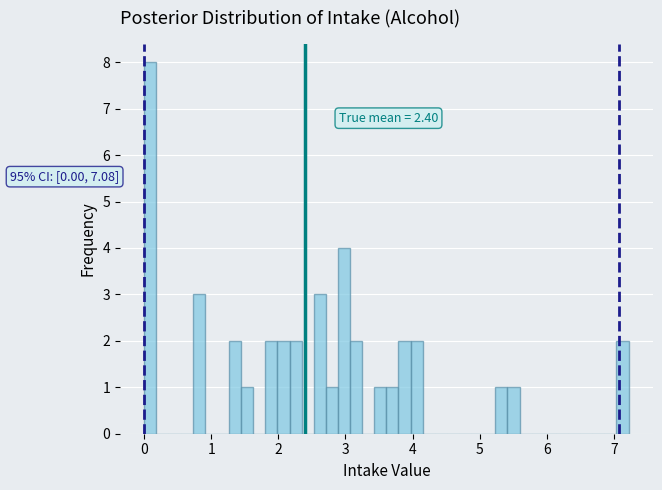

Around what value on the x-axis is the tallest bar? Give the approximate position of its centre, as read against the axis.

0.1